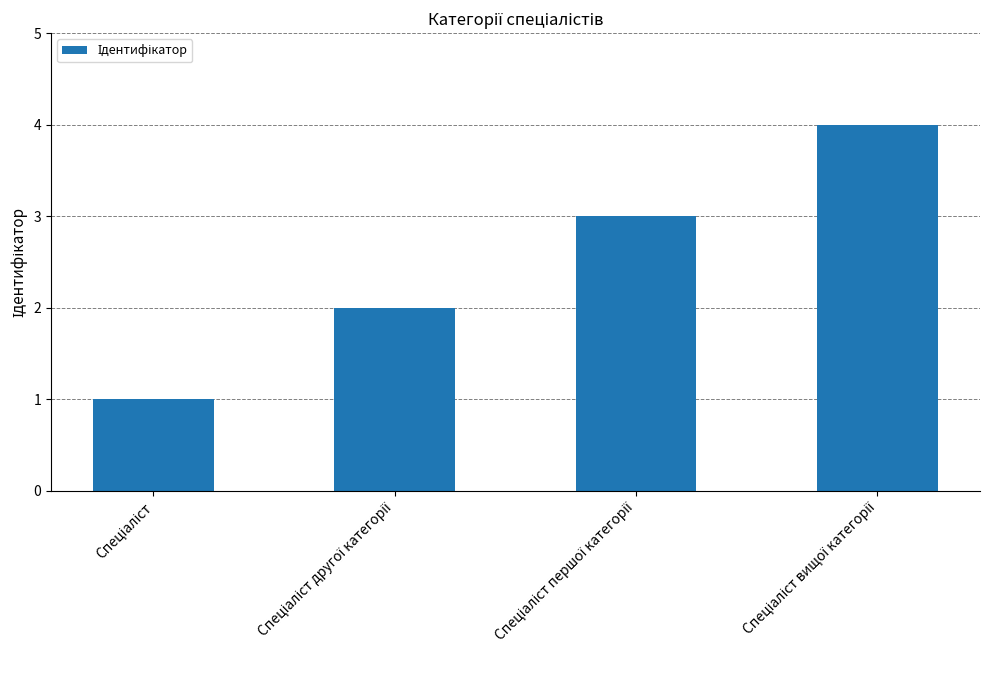

What is the maximum value shown in the chart?

4